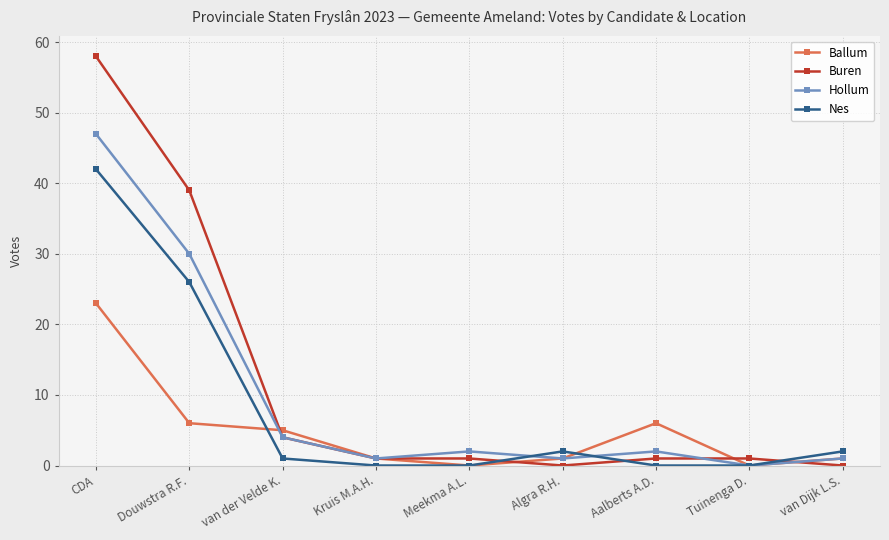

What is the highest value of the Ballum series?

23